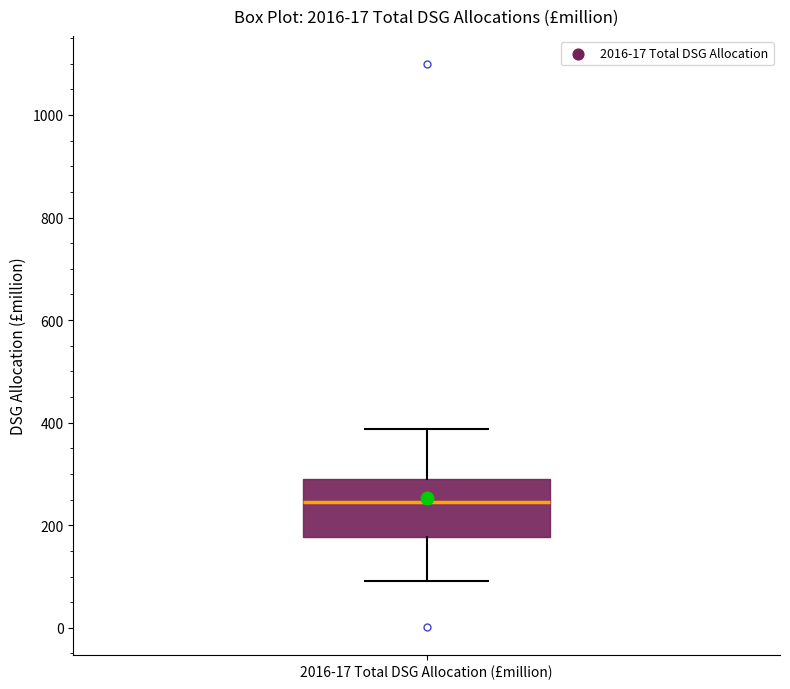

Where is the lower edge of the box for 2016-17 Total DSG Allocation (£million) on the y-axis? The values are not printed on the chart, so give them approximately, as read against the axis.

180